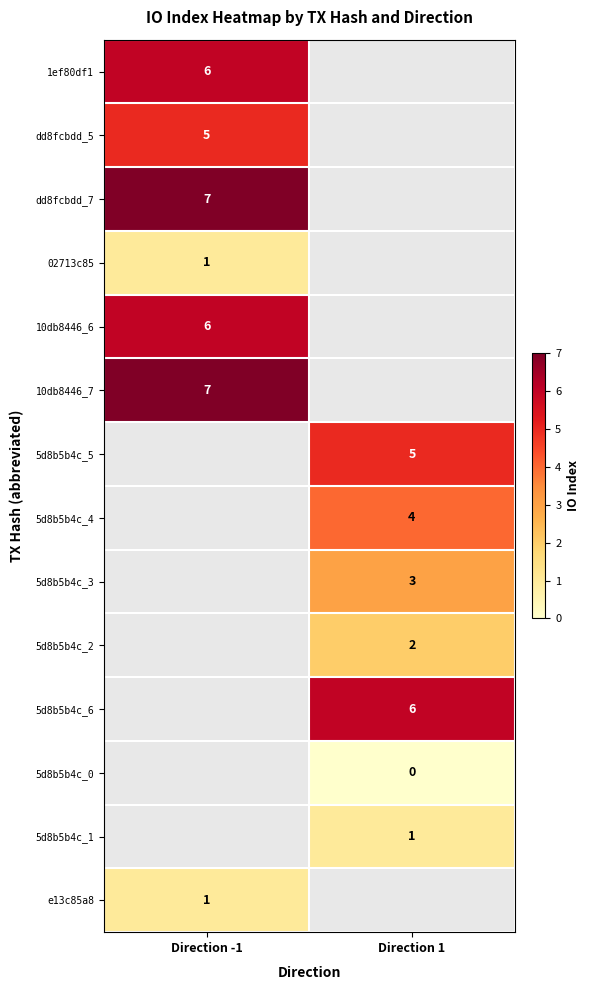

The value of 5d8b5b4c_4 at Direction 1 is 4. True or false?

True